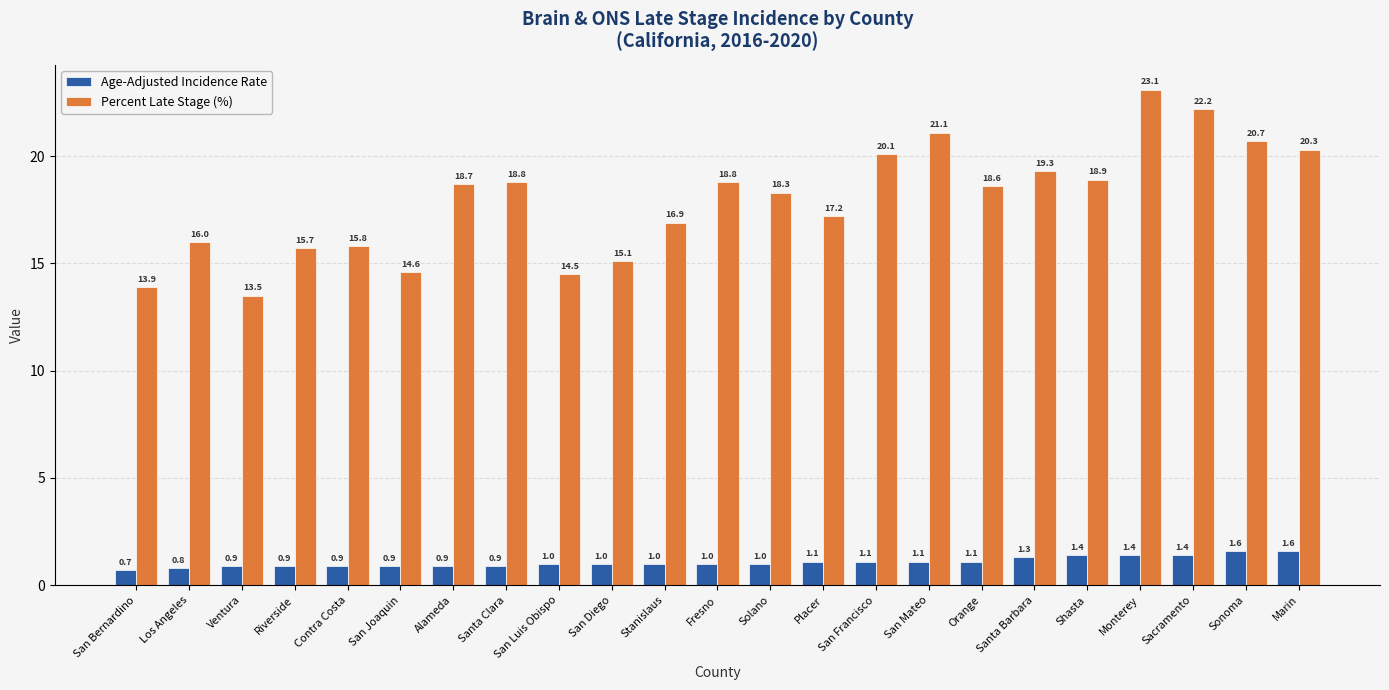

How many groups of bars are there?

23